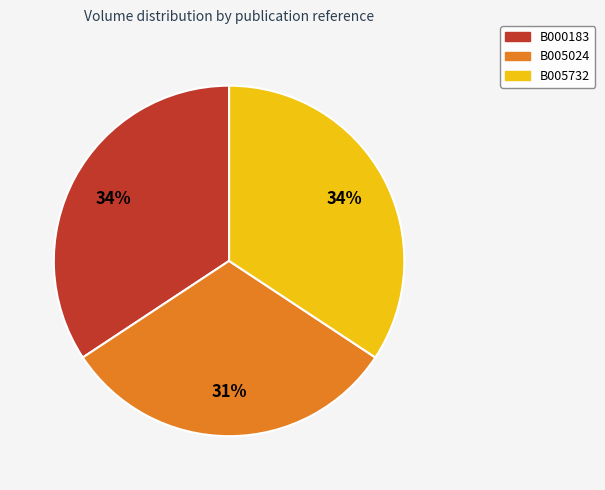

The B000183 slice represents 34% of the pie. True or false?

True